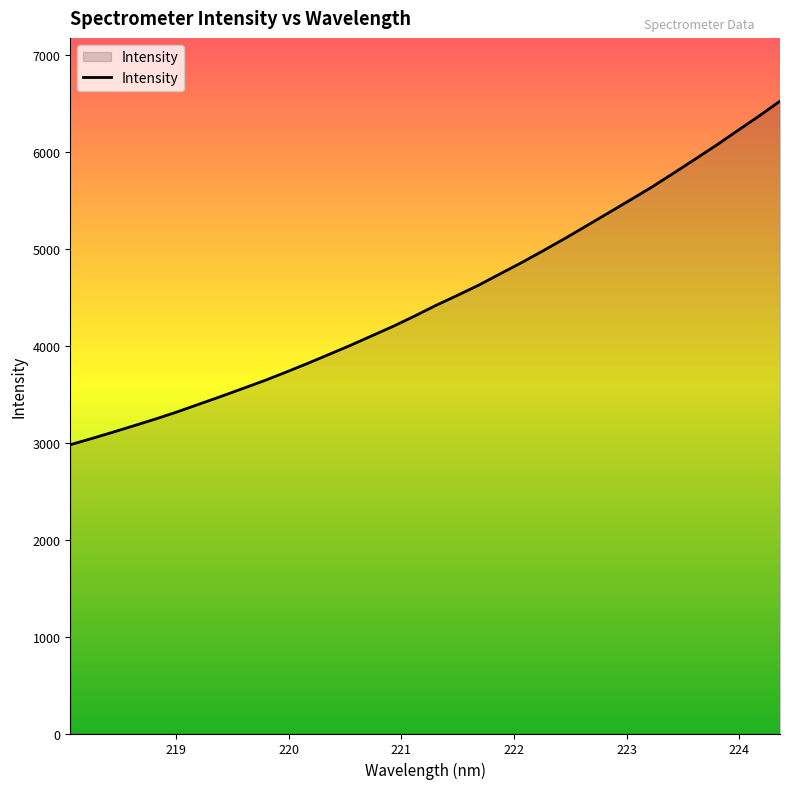

What is the smallest value displayed?

2978.0